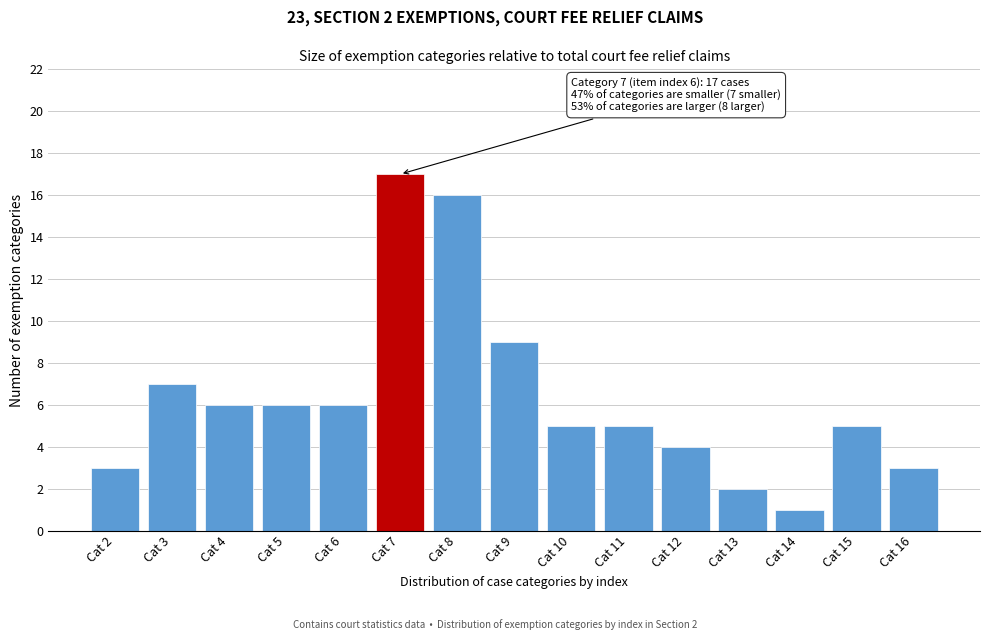

Reading left to right, transcribe all the data shown in this chart.

Cat 2=3	Cat 3=7	Cat 4=6	Cat 5=6	Cat 6=6	Cat 7=17	Cat 8=16	Cat 9=9	Cat 10=5	Cat 11=5	Cat 12=4	Cat 13=2	Cat 14=1	Cat 15=5	Cat 16=3